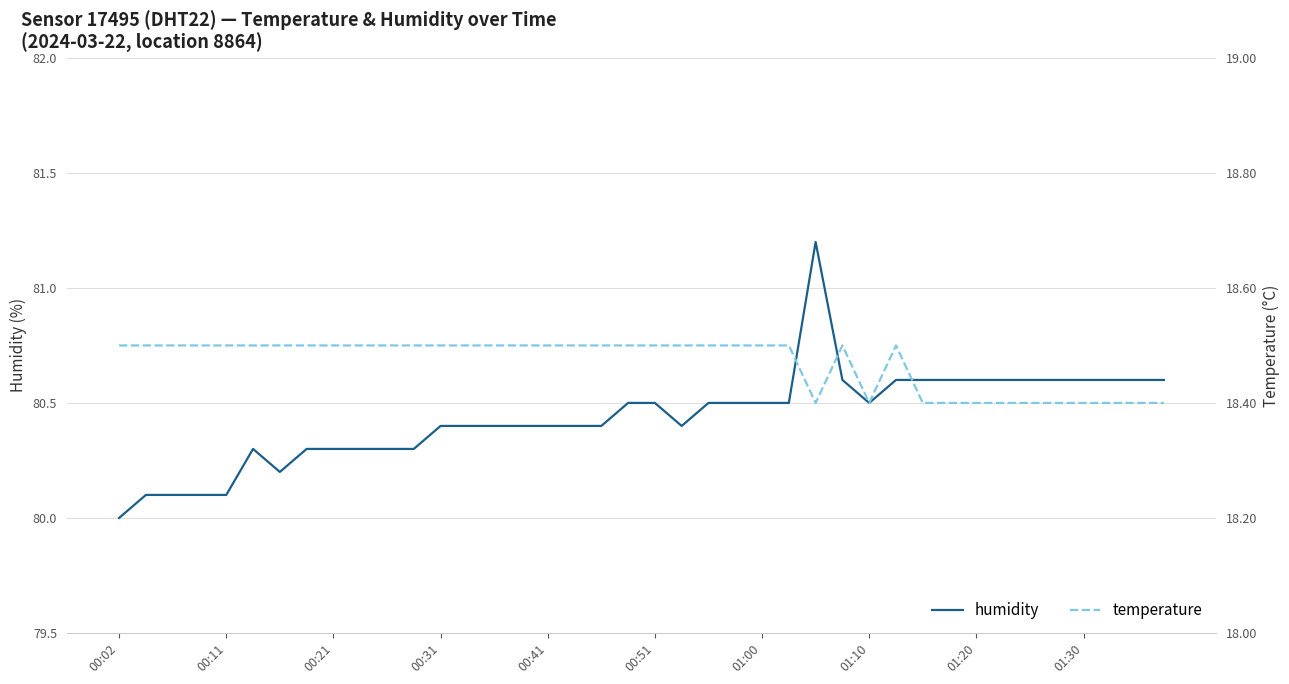

Reading left to right, what are all the values shown in this chart?

humidity: 80.0	80.1	80.1	80.1	80.1	80.3	80.2	80.3	80.3	80.3	80.3	80.3	80.4	80.4	80.4	80.4	80.4	80.4	80.4	80.5	80.5	80.4	80.5	80.5	80.5	80.5	81.2	80.6	80.5	80.6	80.6	80.6	80.6	80.6	80.6	80.6	80.6	80.6	80.6	80.6
temperature: 18.5	18.5	18.5	18.5	18.5	18.5	18.5	18.5	18.5	18.5	18.5	18.5	18.5	18.5	18.5	18.5	18.5	18.5	18.5	18.5	18.5	18.5	18.5	18.5	18.5	18.5	18.4	18.5	18.4	18.5	18.4	18.4	18.4	18.4	18.4	18.4	18.4	18.4	18.4	18.4